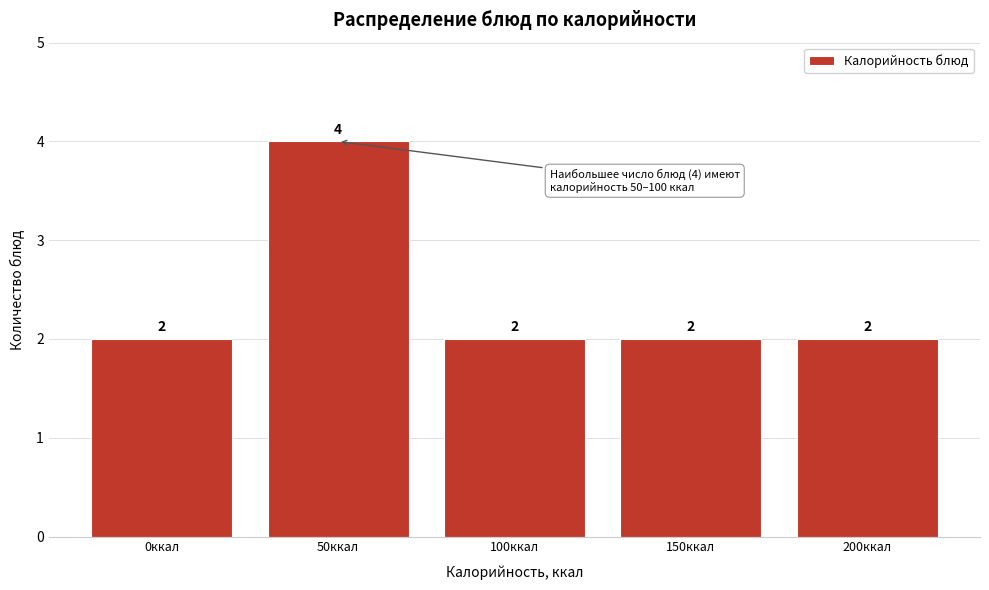

Reading left to right, transcribe all the data shown in this chart.

2	4	2	2	2